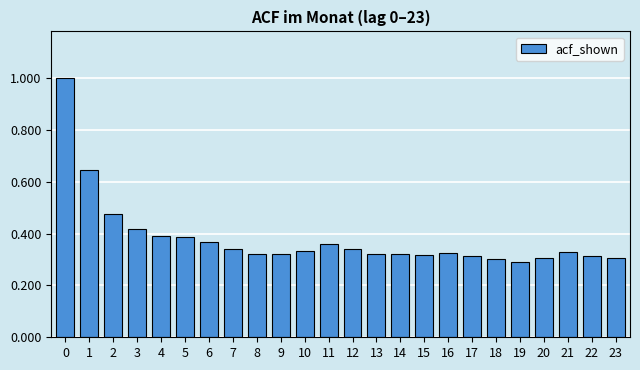

Which has a higher value, 3 or 13?

3